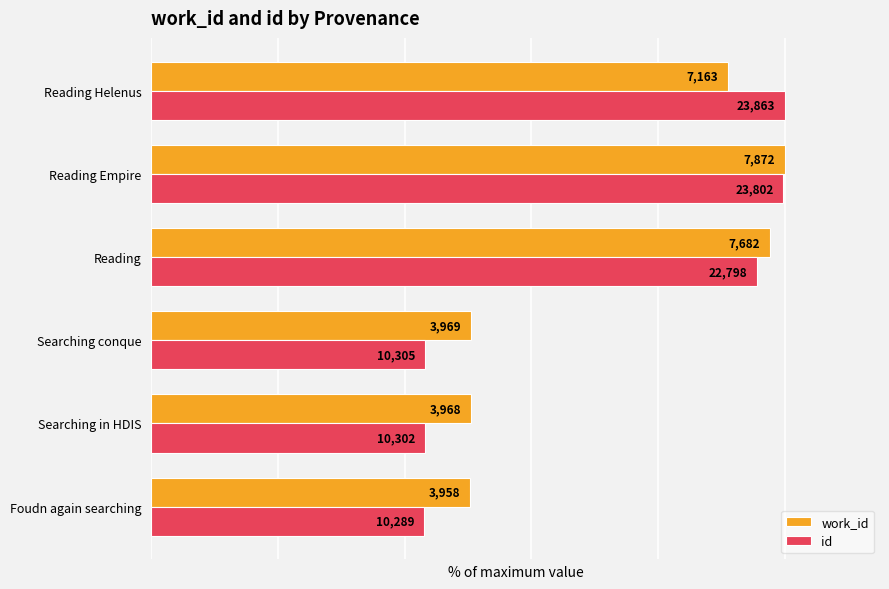

Which series has the largest range (max minus min)?

id